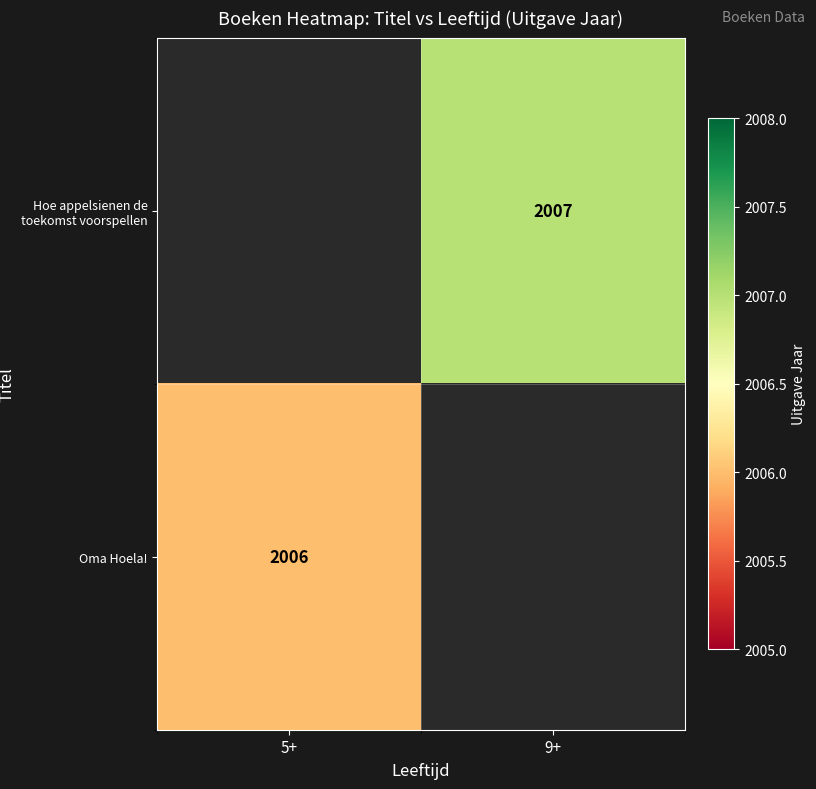

Is the value of Oma Hoela! at 5+ greater than the value of Hoe appelsienen de toekomst voorspellen at 9+?

No